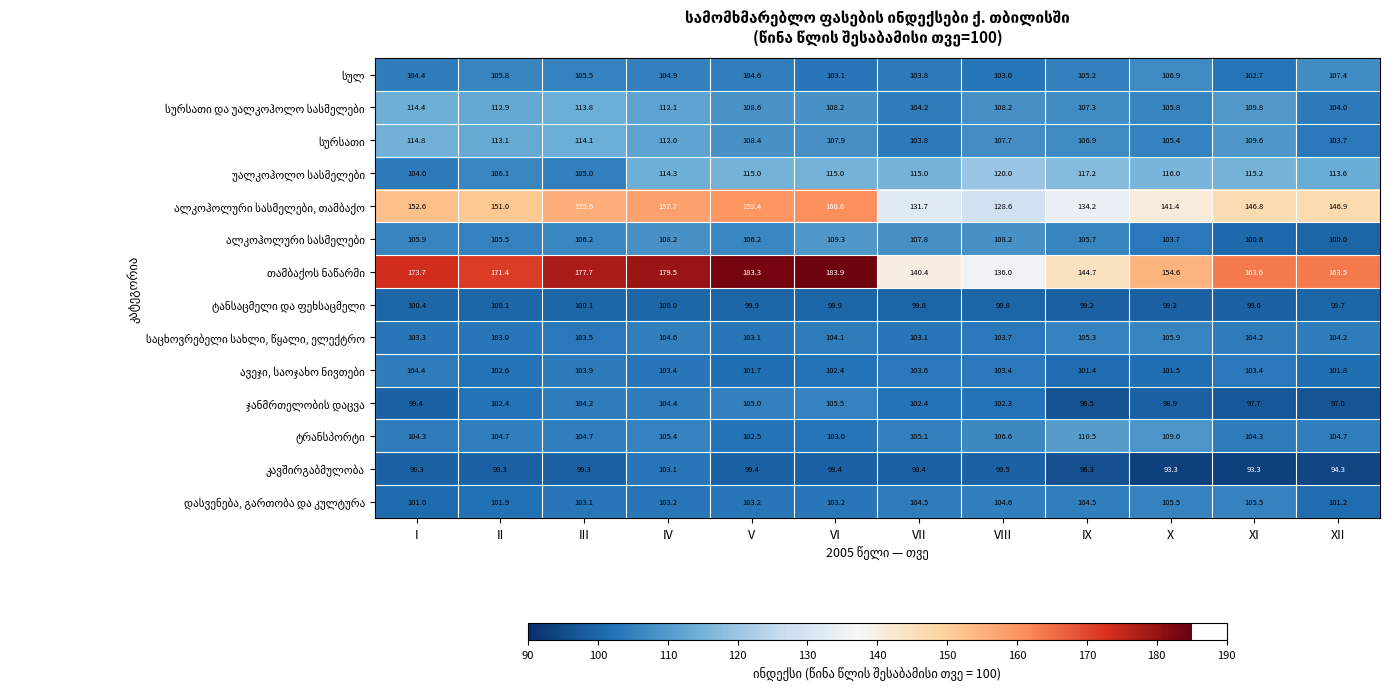

What is the total value across all series at VII?

1524.6